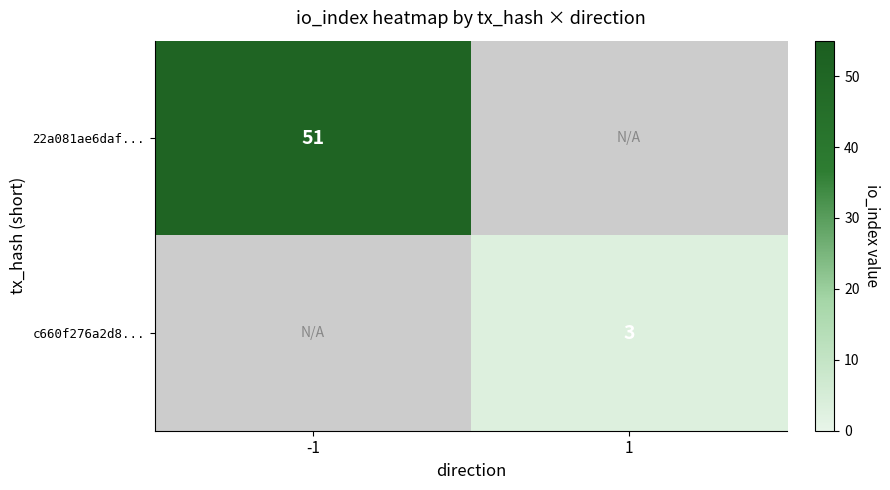

True or false: 22a081ae6daf... has a value of 73 at -1.

False